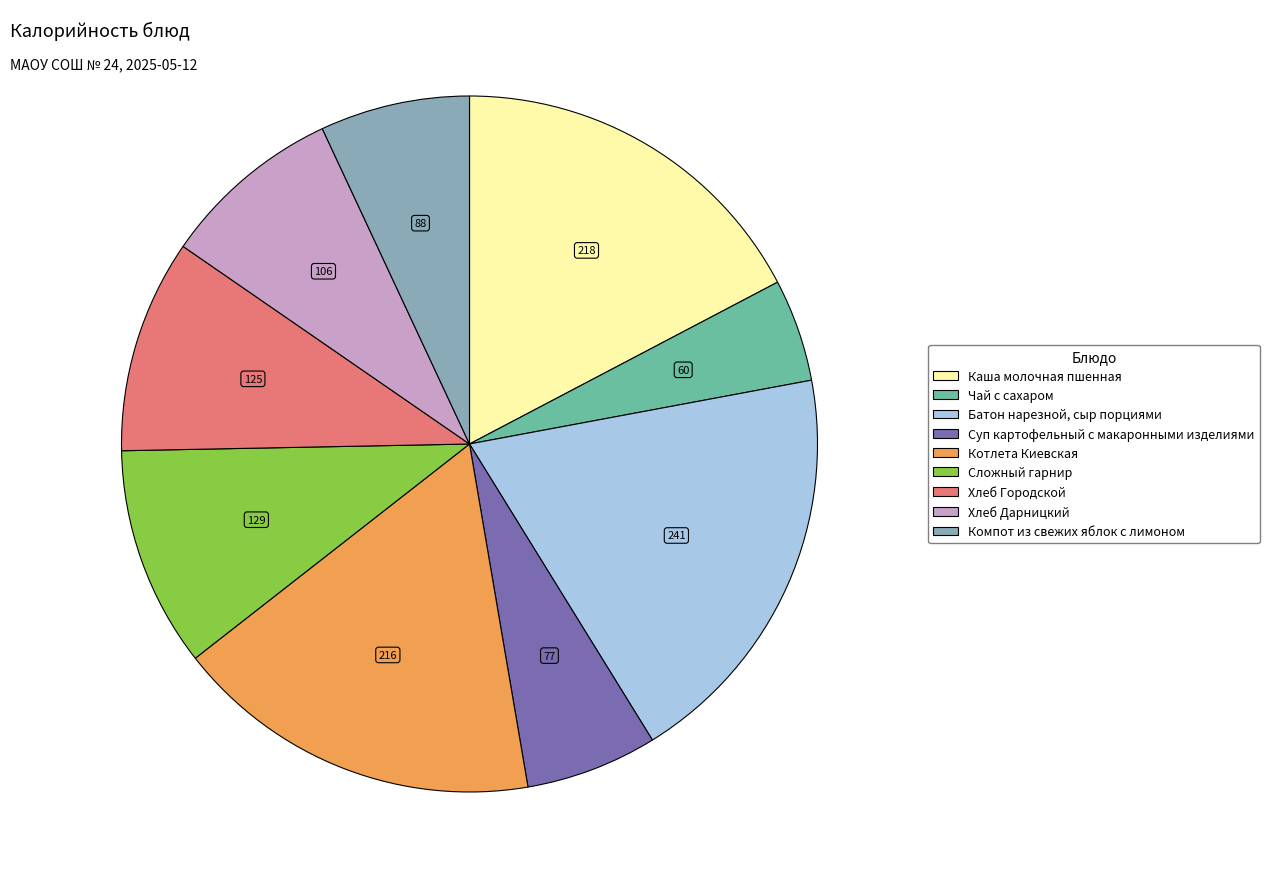

Is it true that Котлета Киевская is 8% of the pie?

False